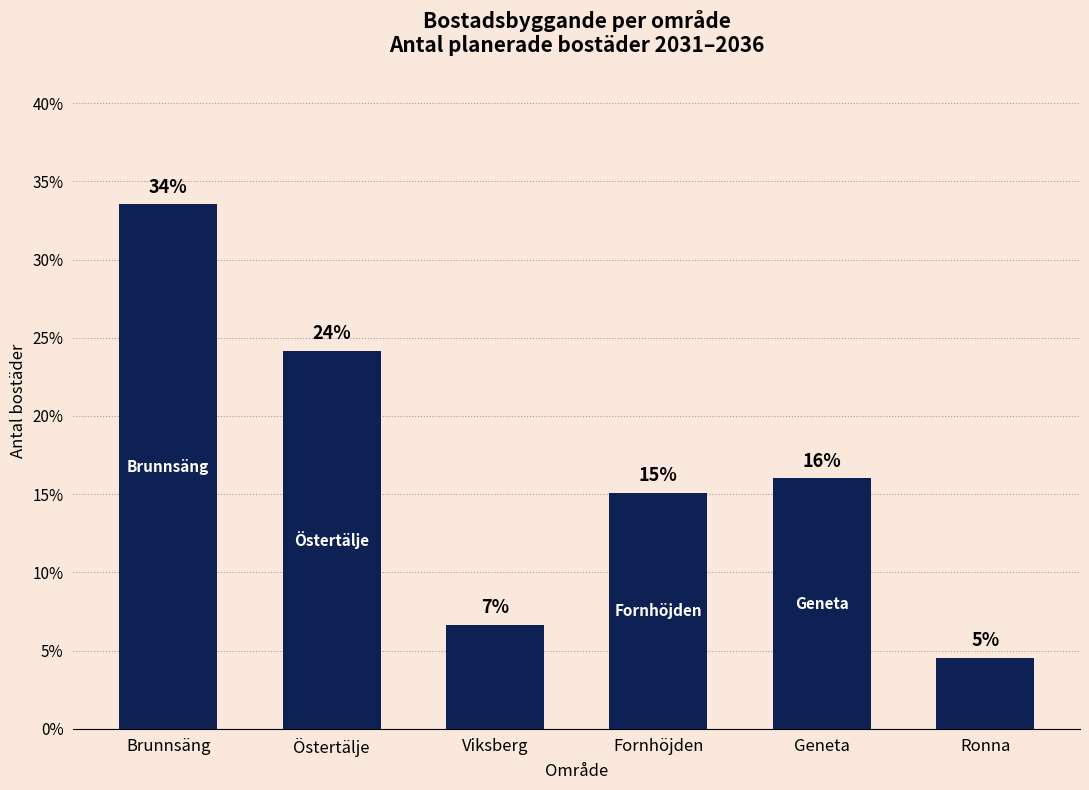

Is it true that the value at Viksberg is 6.6?

True